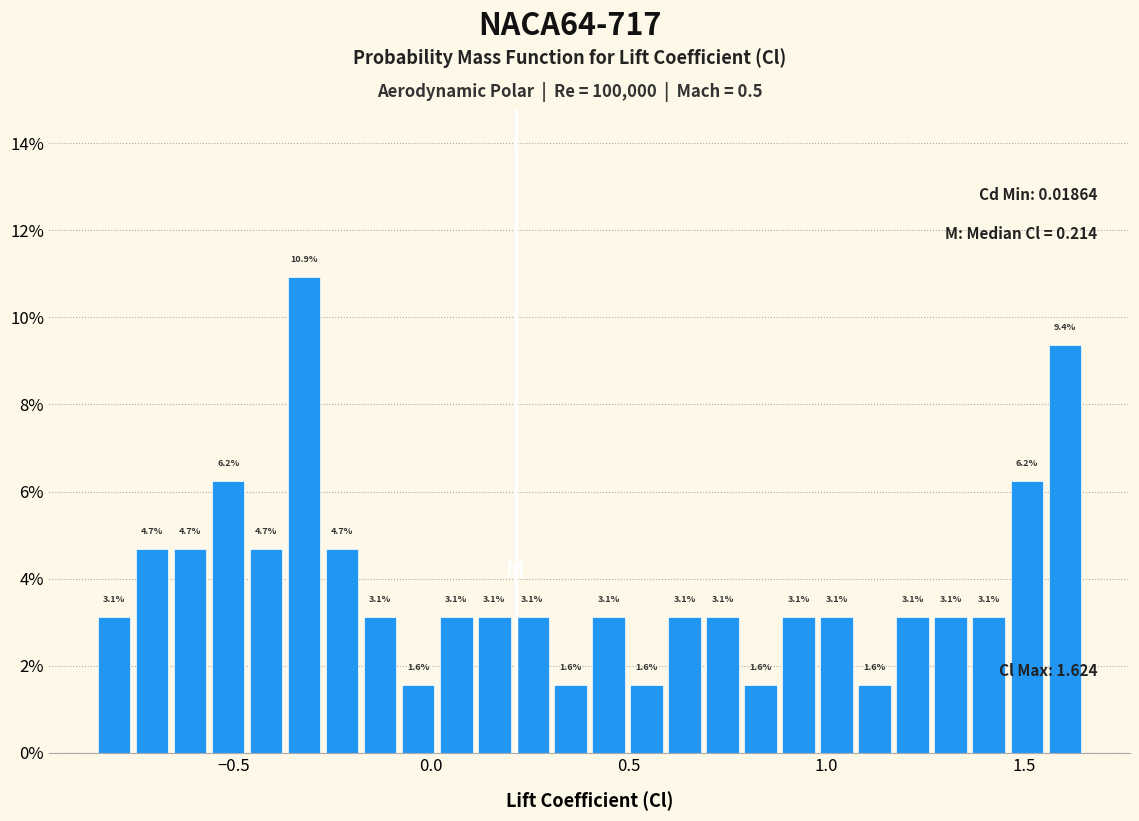

Around what value on the x-axis is the tallest bar? Give the approximate position of its centre, as read against the axis.

-0.30